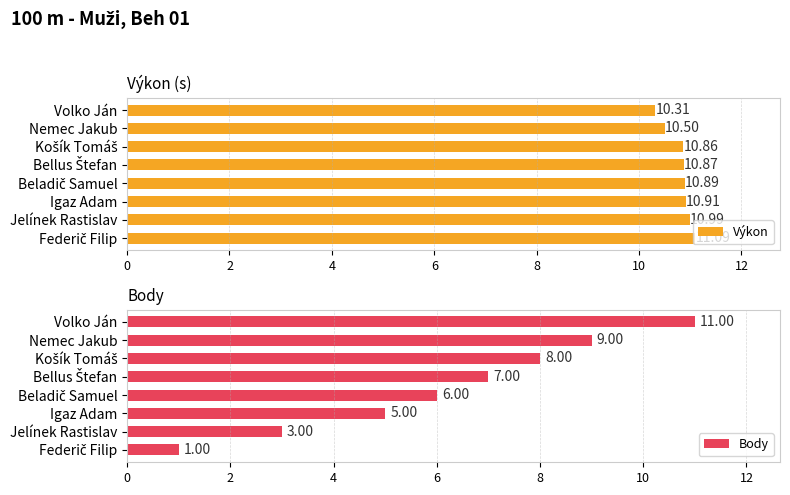

Which series has the largest total across all categories?

Výkon